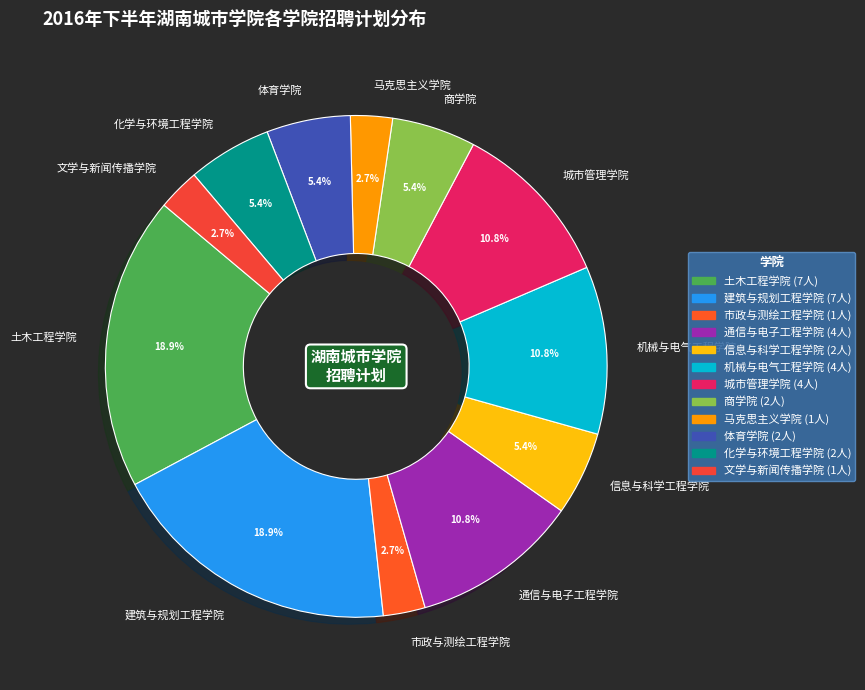

What portion of the pie excludes 马克思主义学院?

97.3%